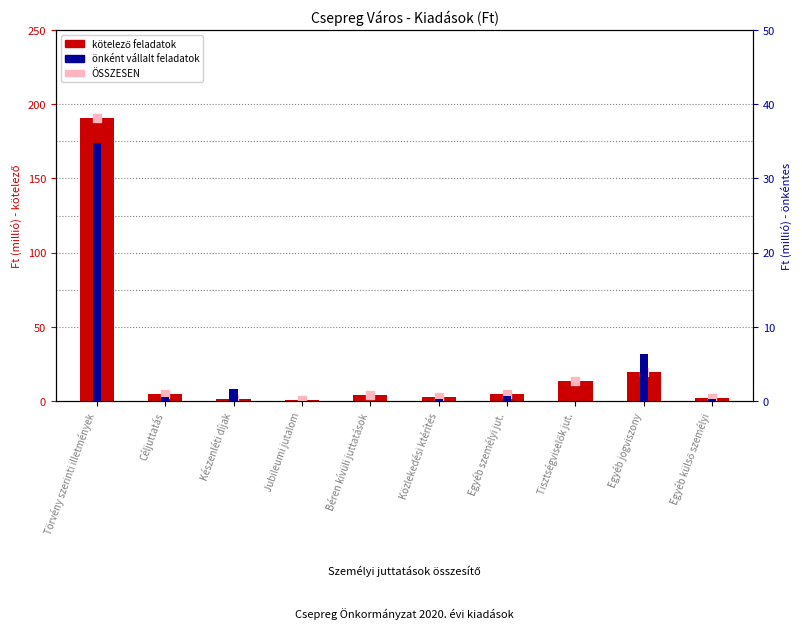

What are all the series names shown in the legend?

kötelező feladatok, ÖSSZESEN, önként vállalt feladatok